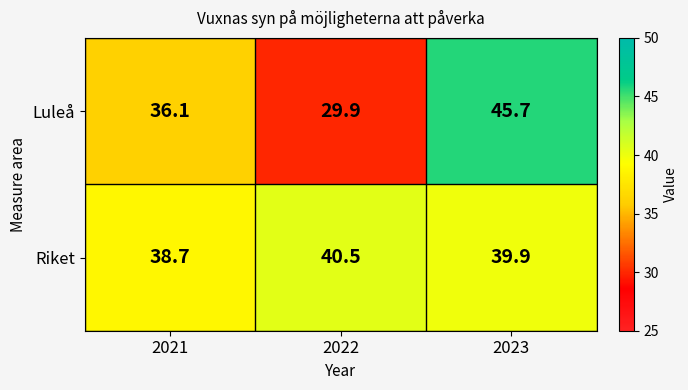

What is the average value of the Luleå series?

37.2